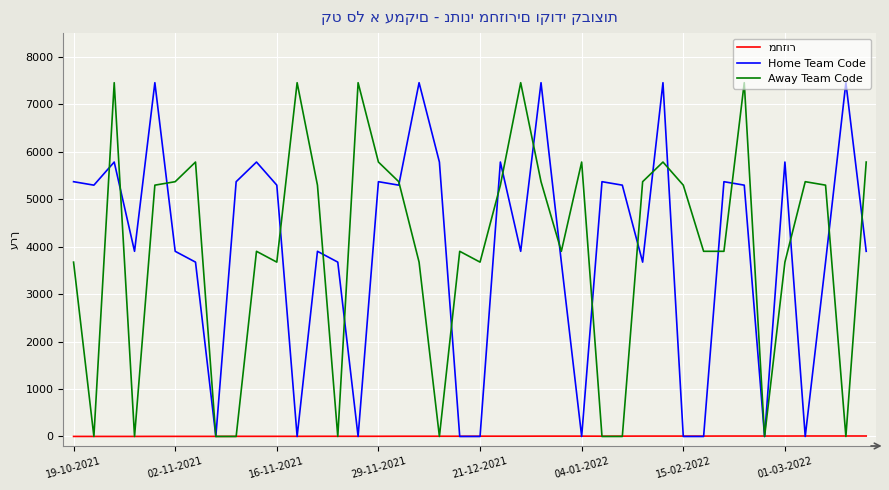

What is the greatest value displayed?

7455